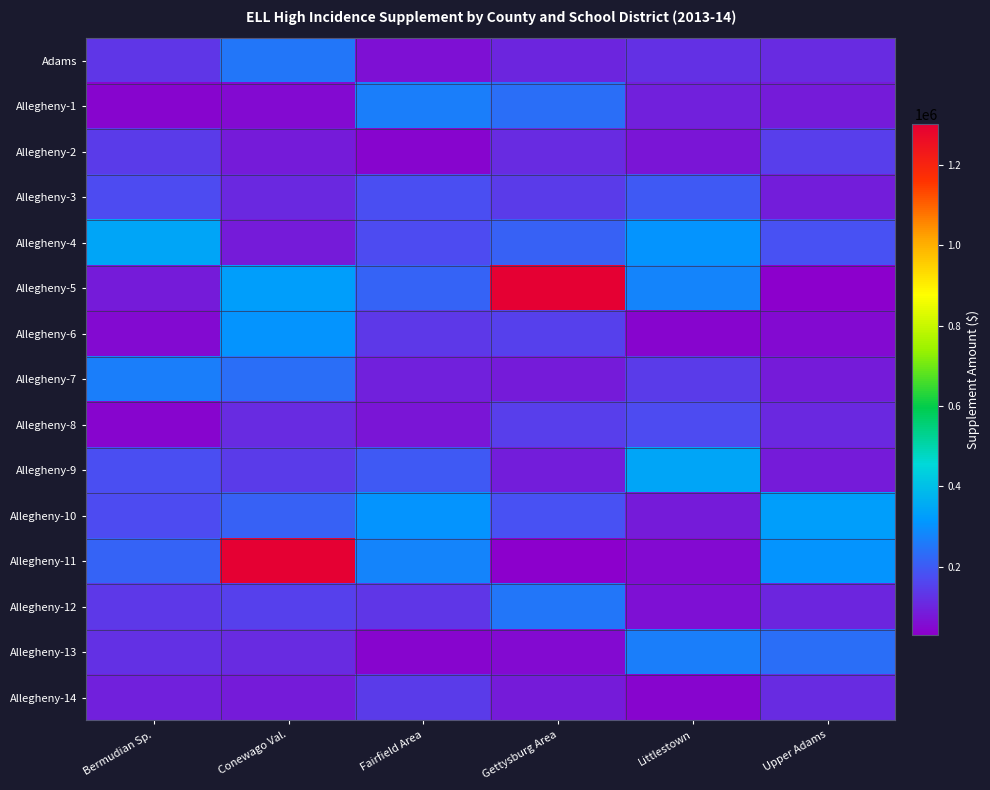

What is the greatest value displayed?

1302503.3